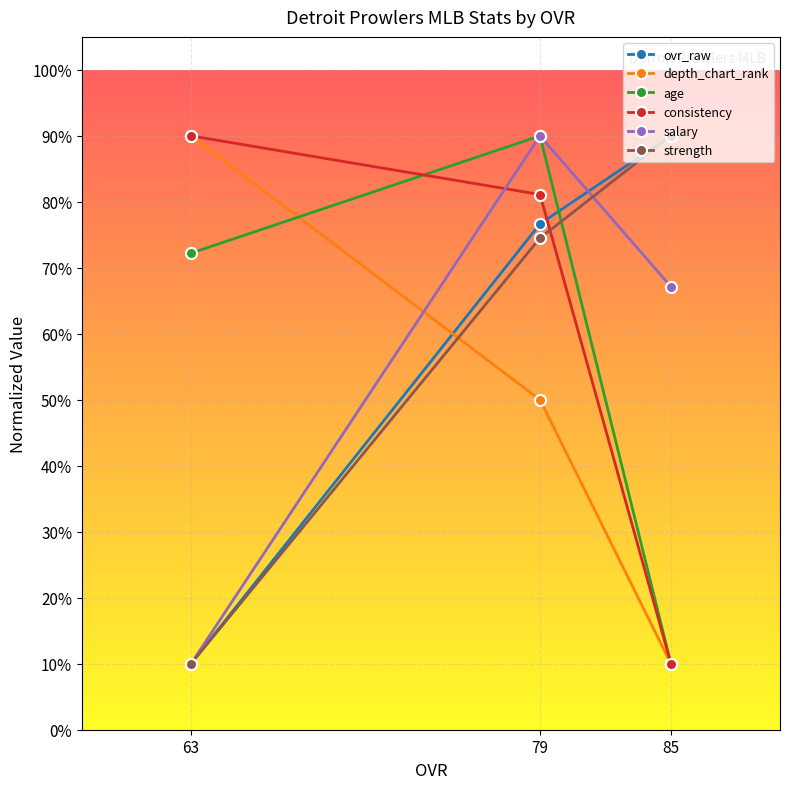

At which category is the sum across all series the highest?

79